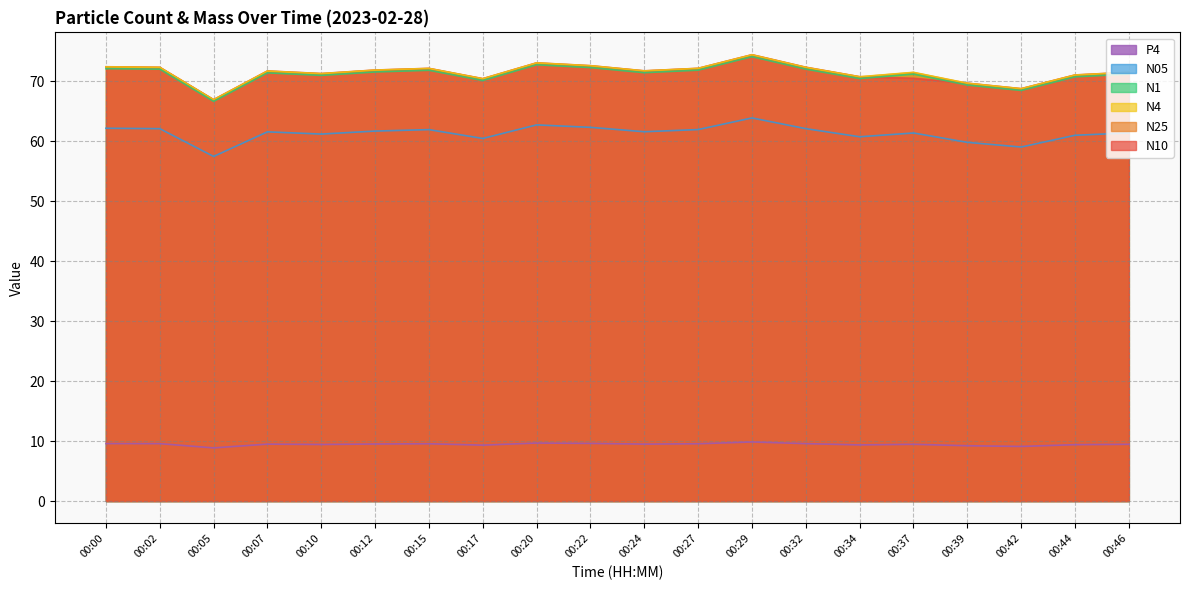

What is the minimum value for N4?

66.9